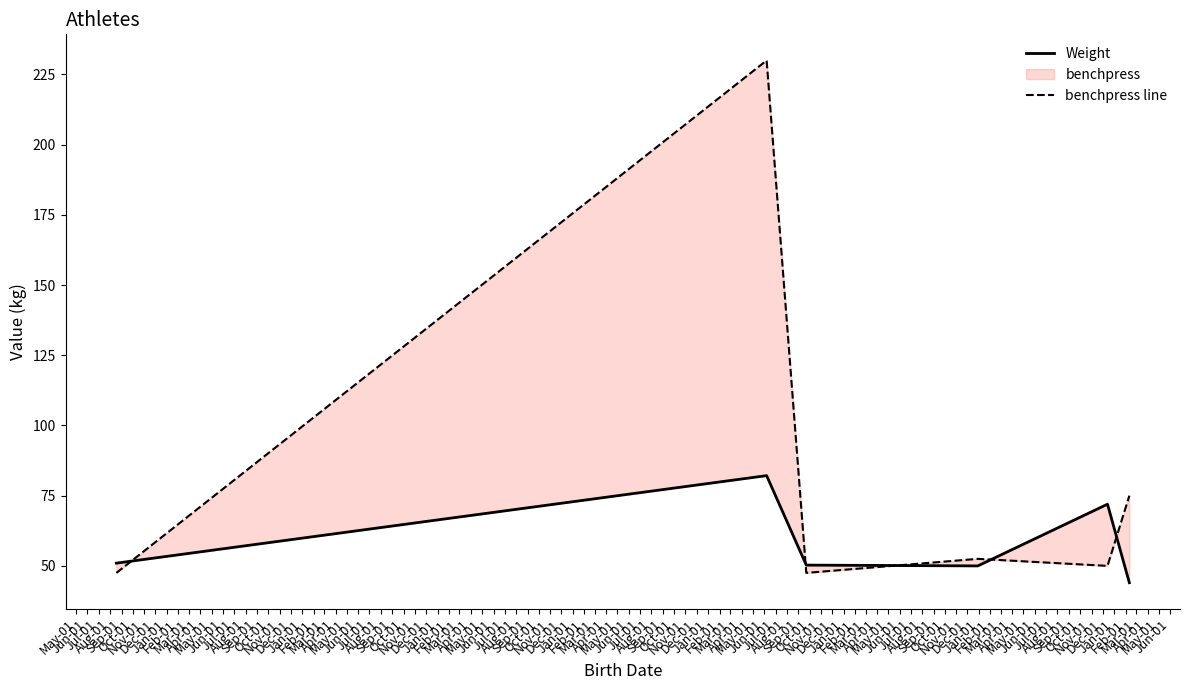

Which series has the largest range (max minus min)?

benchpress line